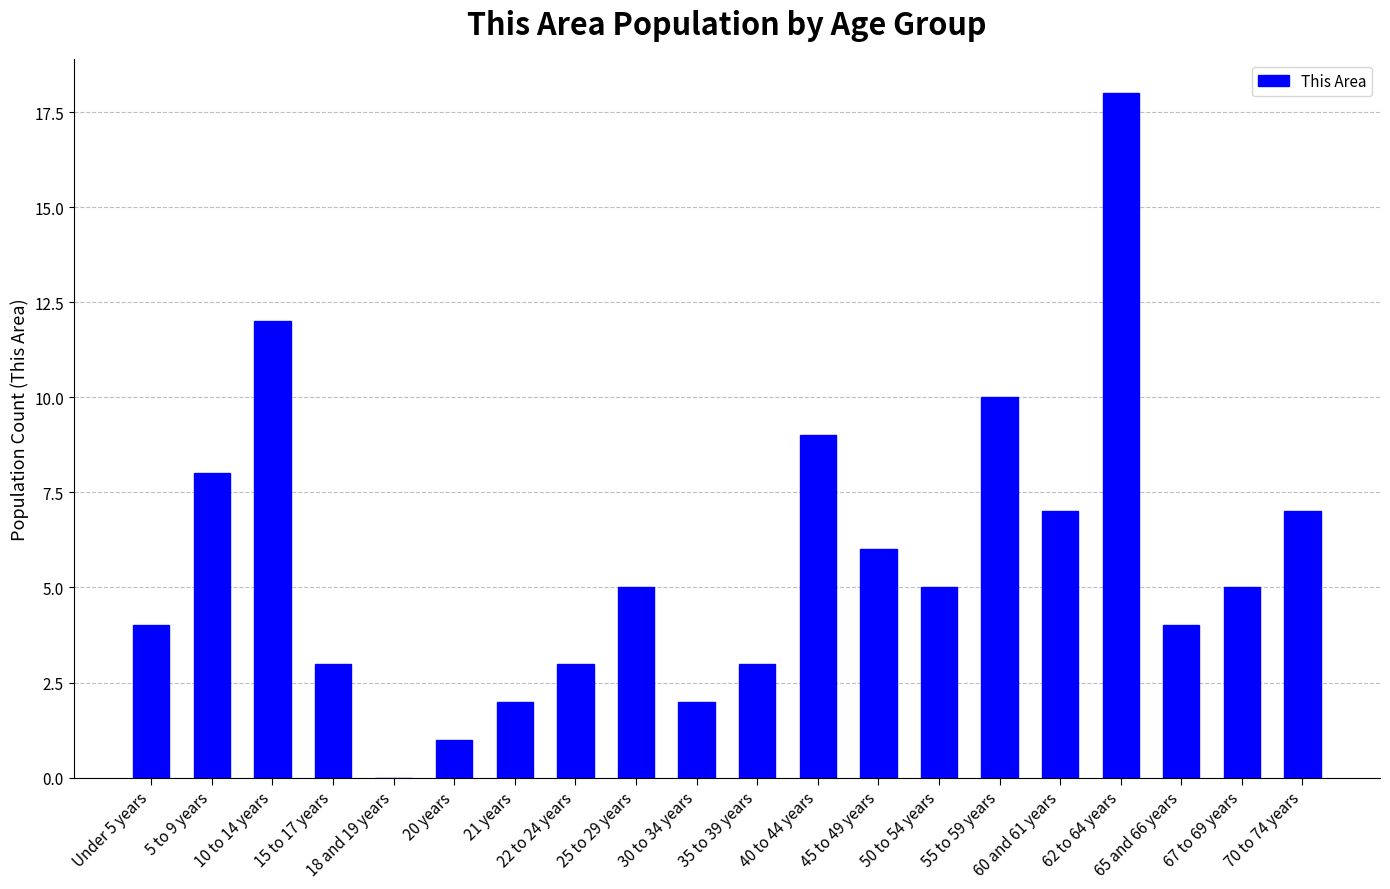

What is the sum of all values?

114